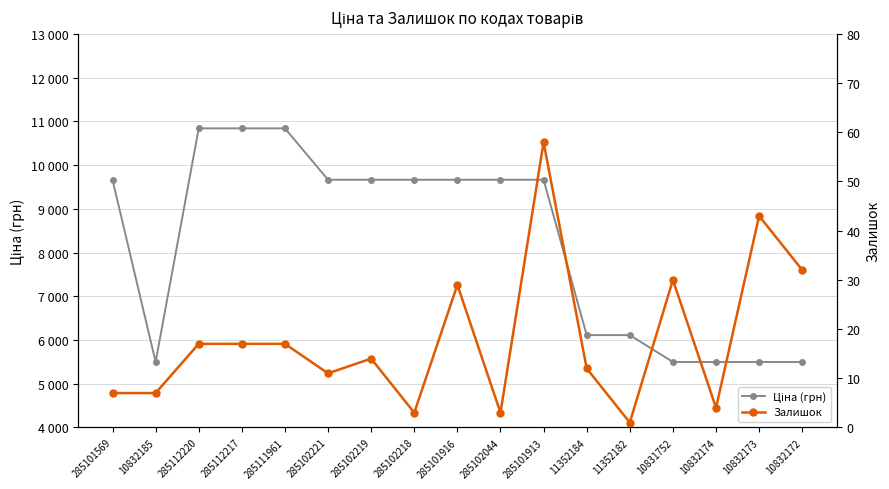

Which series has the largest range (max minus min)?

Ціна (грн)